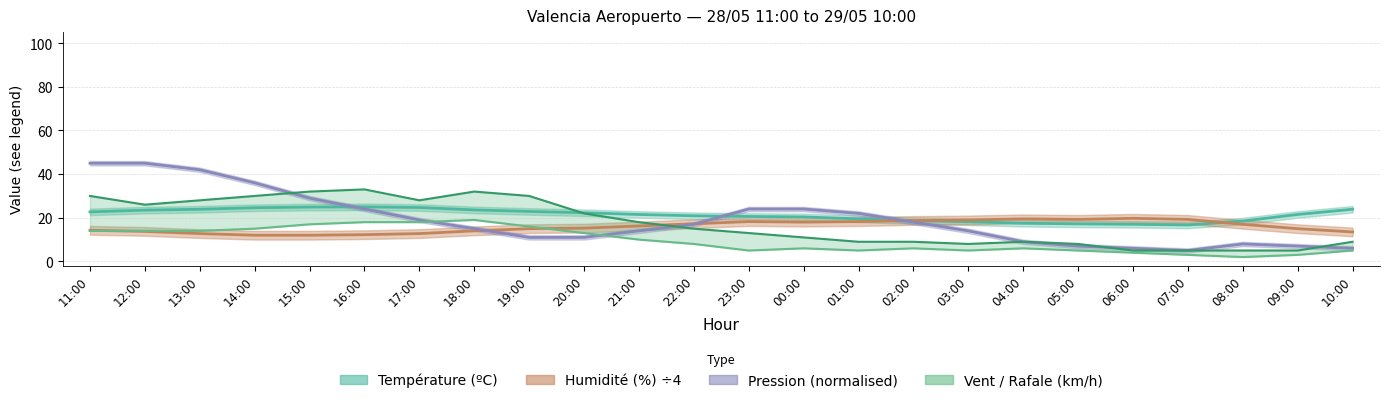

How many lines are shown in the chart?

5